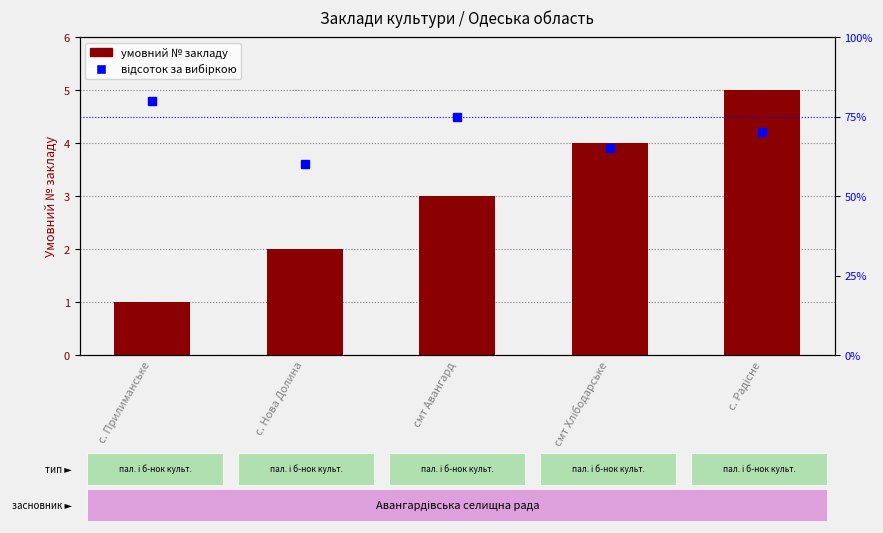

Count the number of data series in this chart.

2